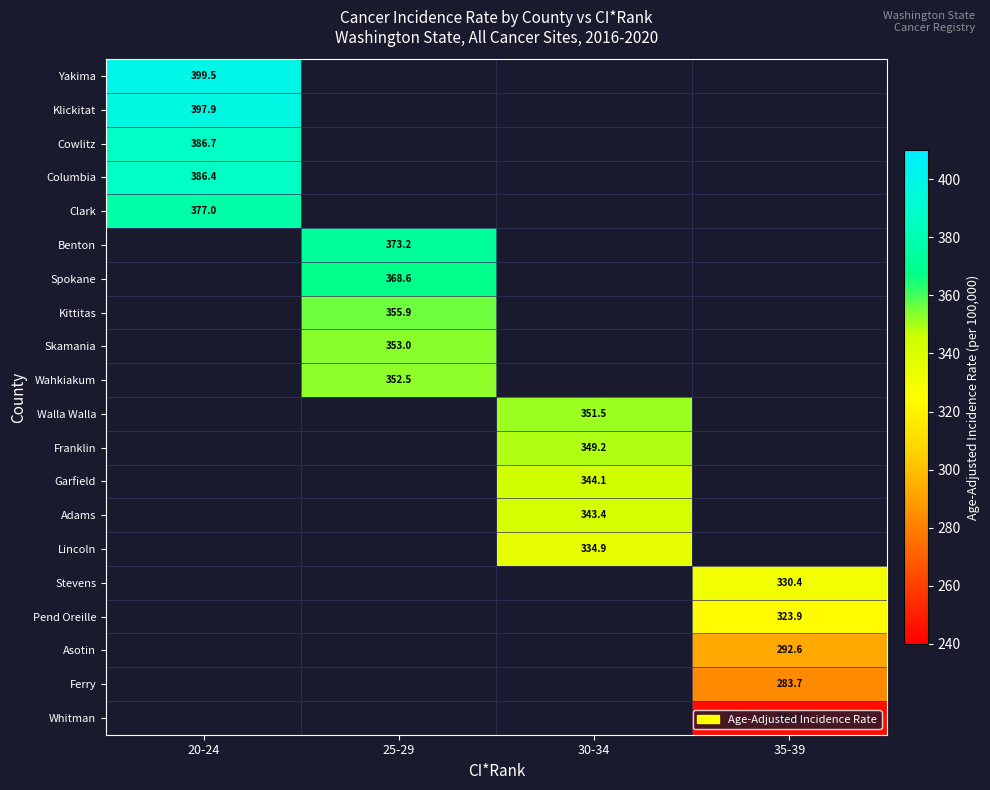

True or false: Spokane has a value of 368.6 at 25-29.

True